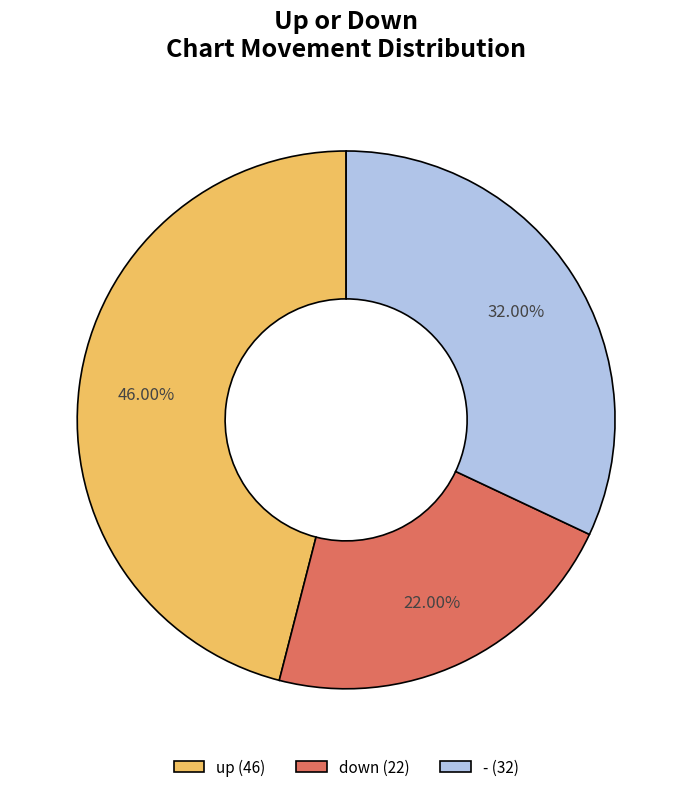

Does any single category account for the majority?

No